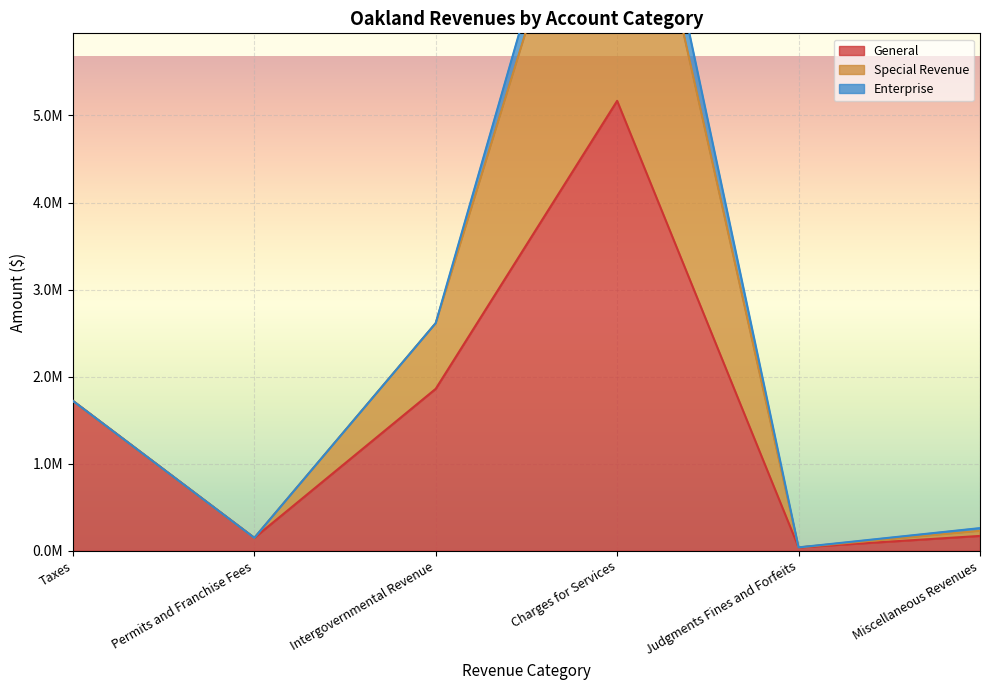

How many values in the Special Revenue series exceed 1721800?

2